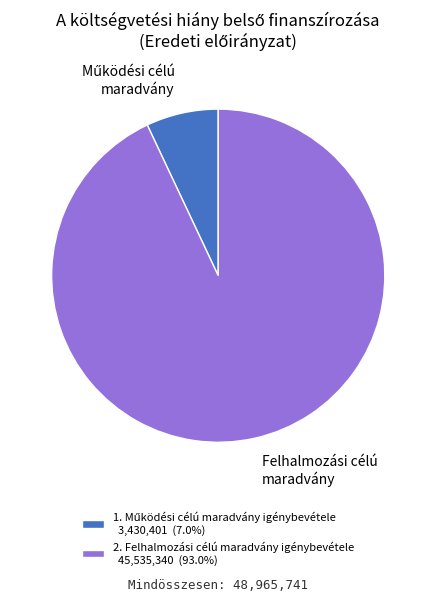

Does any single category account for the majority?

Yes